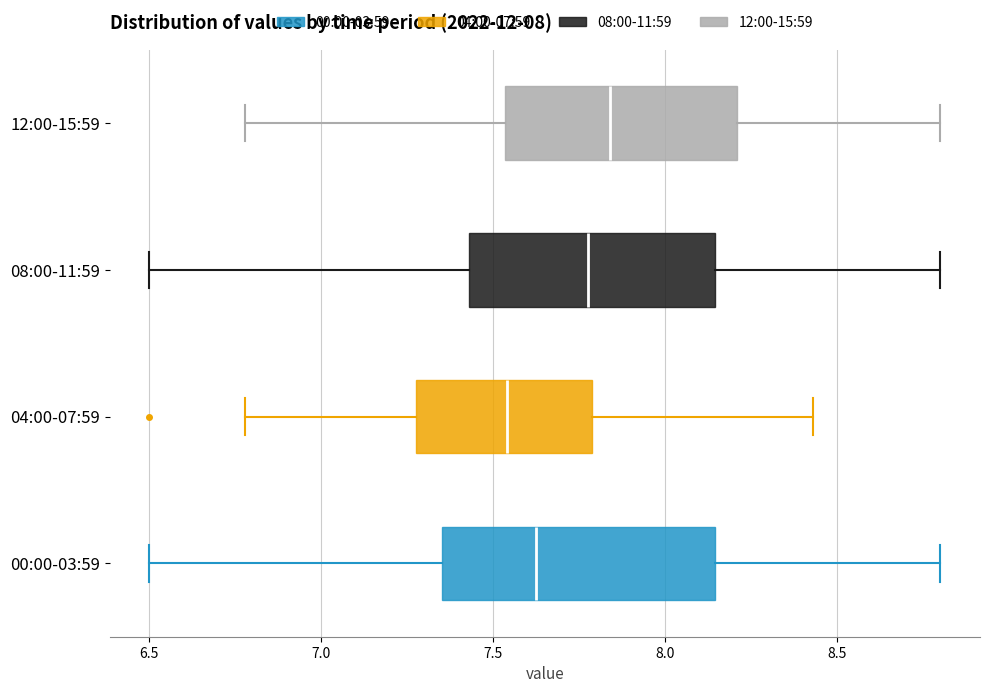

Where is the left edge of the box for 12:00-15:59 on the x-axis? The values are not printed on the chart, so give them approximately, as read against the axis.

7.55